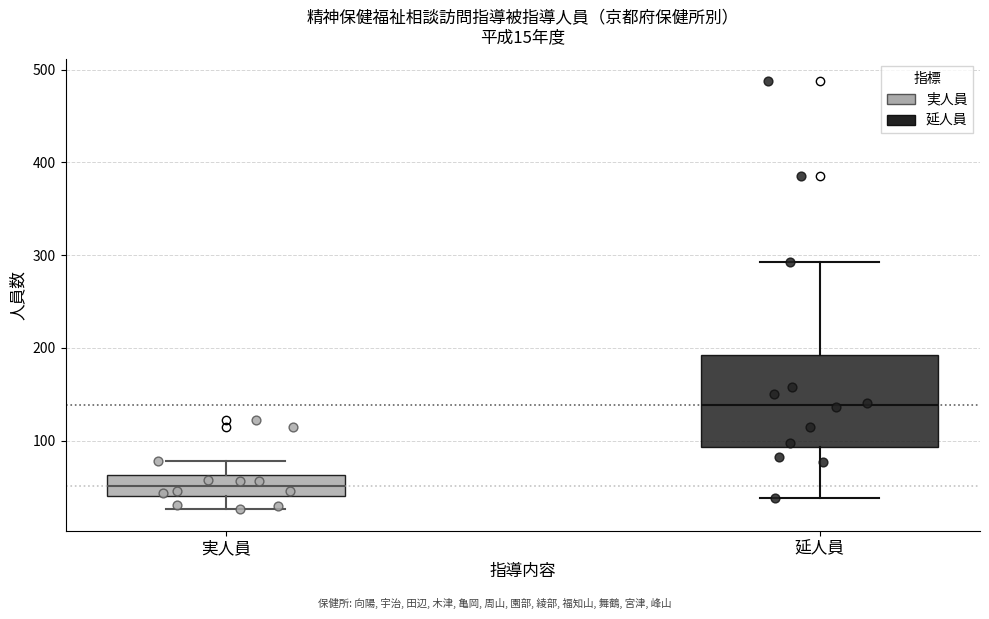

Which box has the highest median line?

延人員